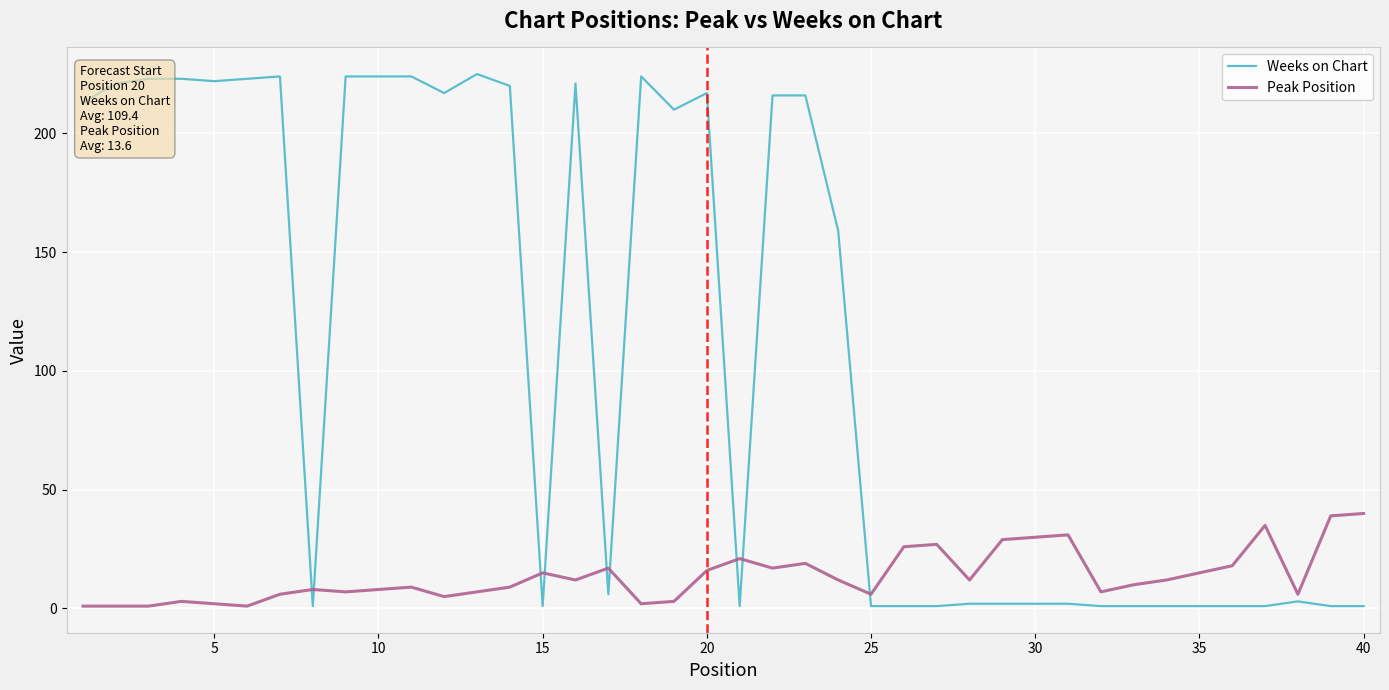

How many lines are shown in the chart?

2